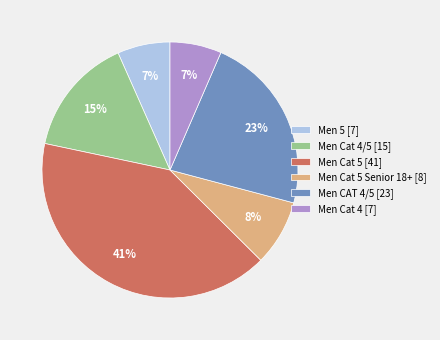

To the nearest percent, what percentage of the pie is Men Cat 5 Senior 18+ [8]?

8%